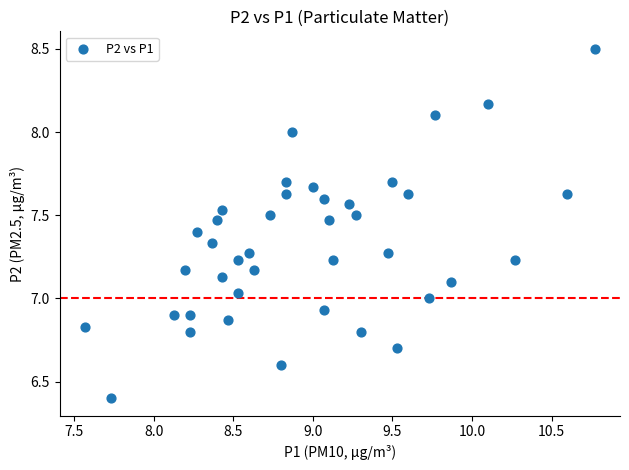

What is the range of X values (max minus min)?

3.2